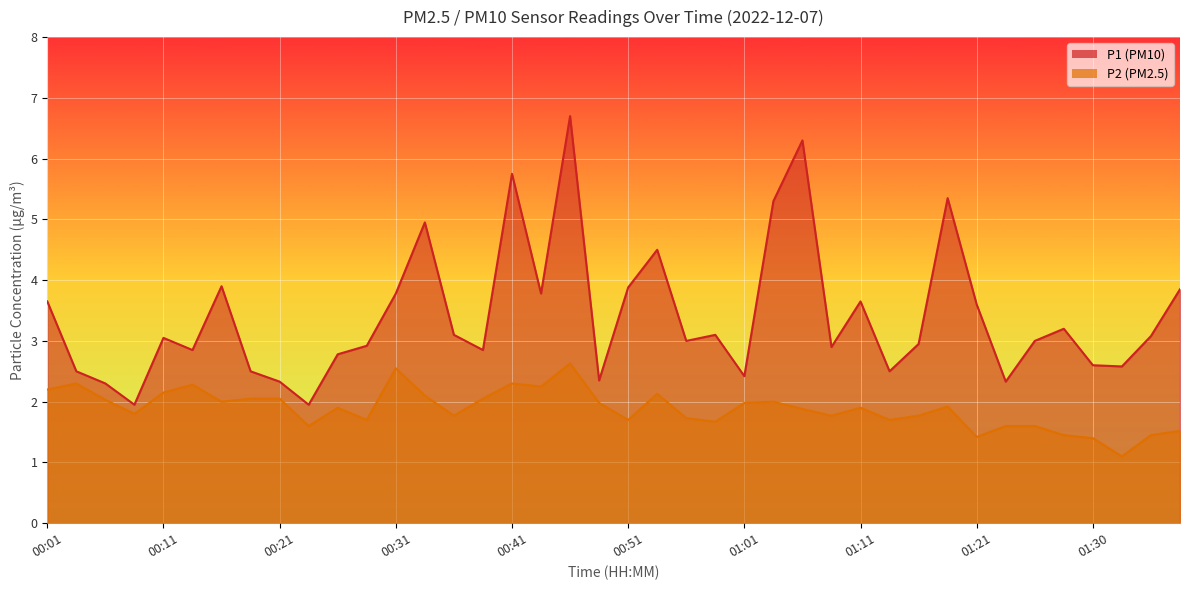

What are all the series names shown in the legend?

P1, P2